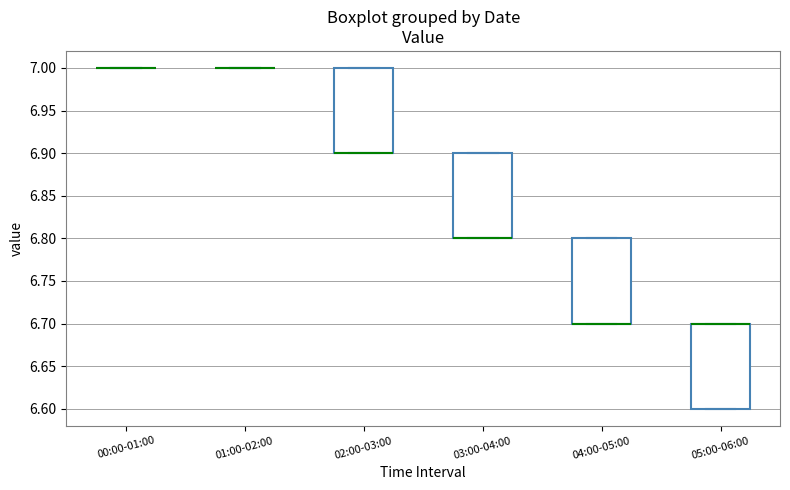

Where is the lower edge of the box for 03:00-04:00 on the y-axis? The values are not printed on the chart, so give them approximately, as read against the axis.

6.8